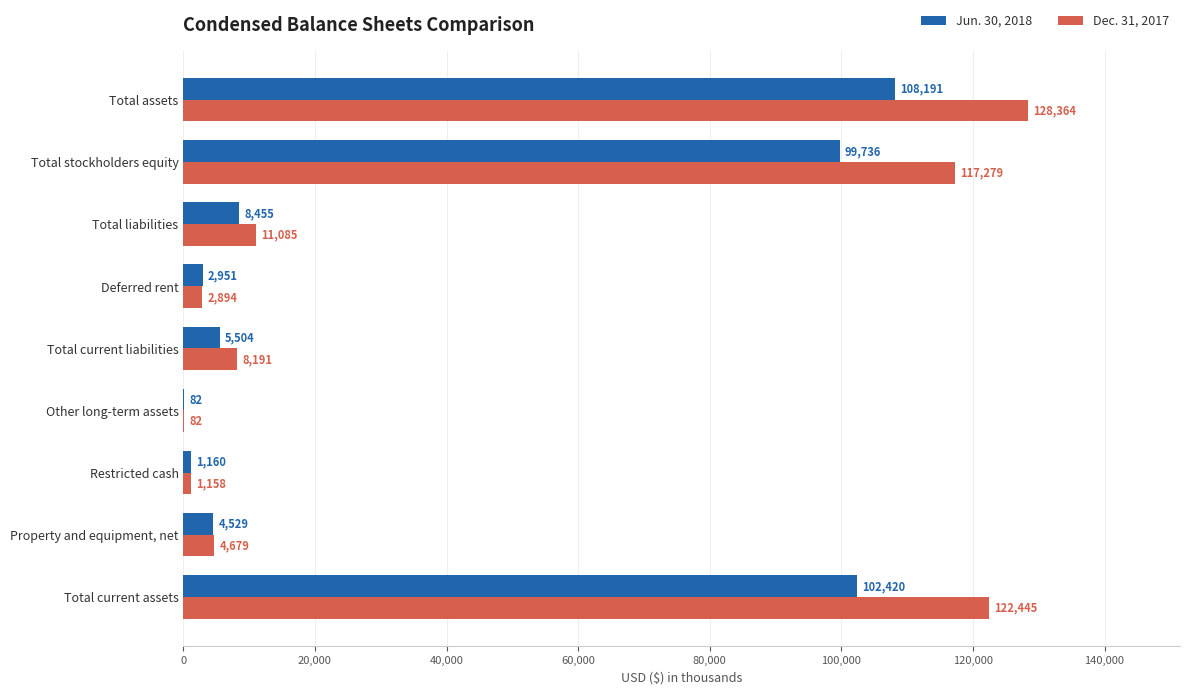

True or false: Dec. 31, 2017 has a value of 13475 at Total current liabilities.

False